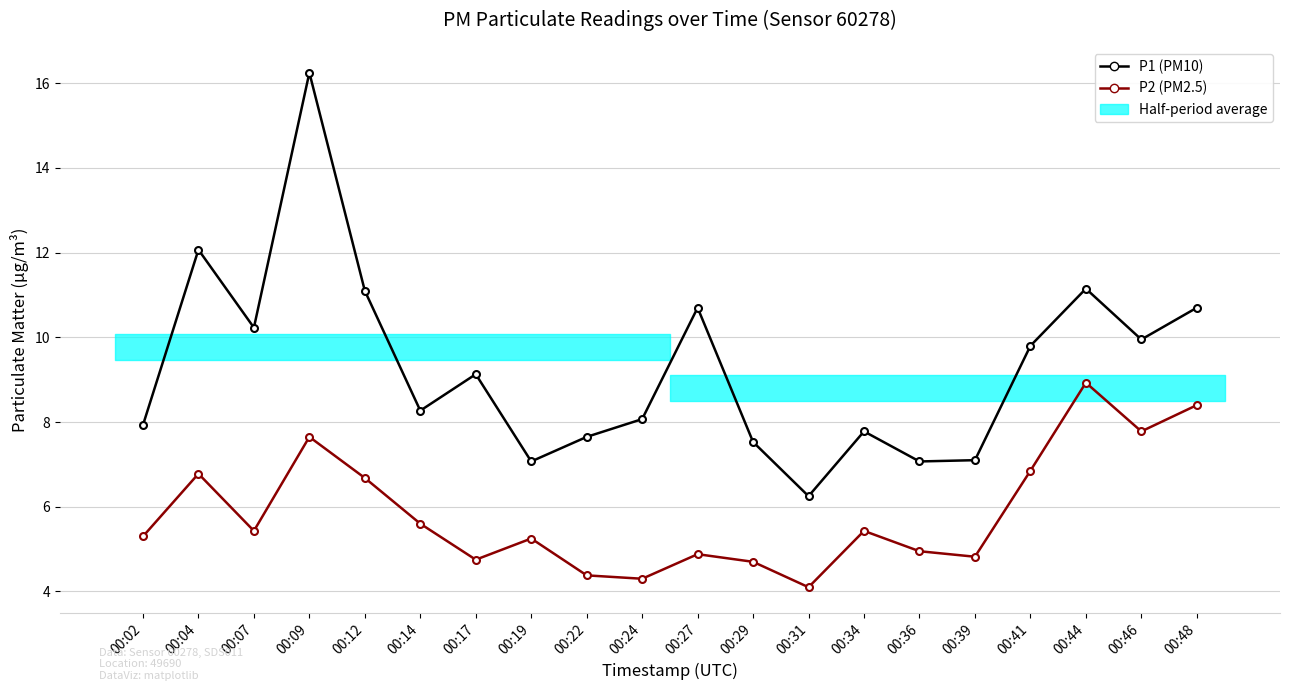

Between 00:36 and 00:09, which is larger?

00:09